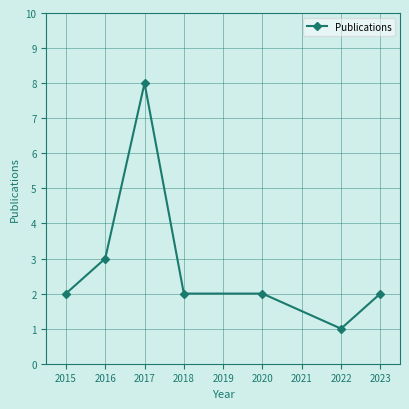

What is the greatest value displayed?

8